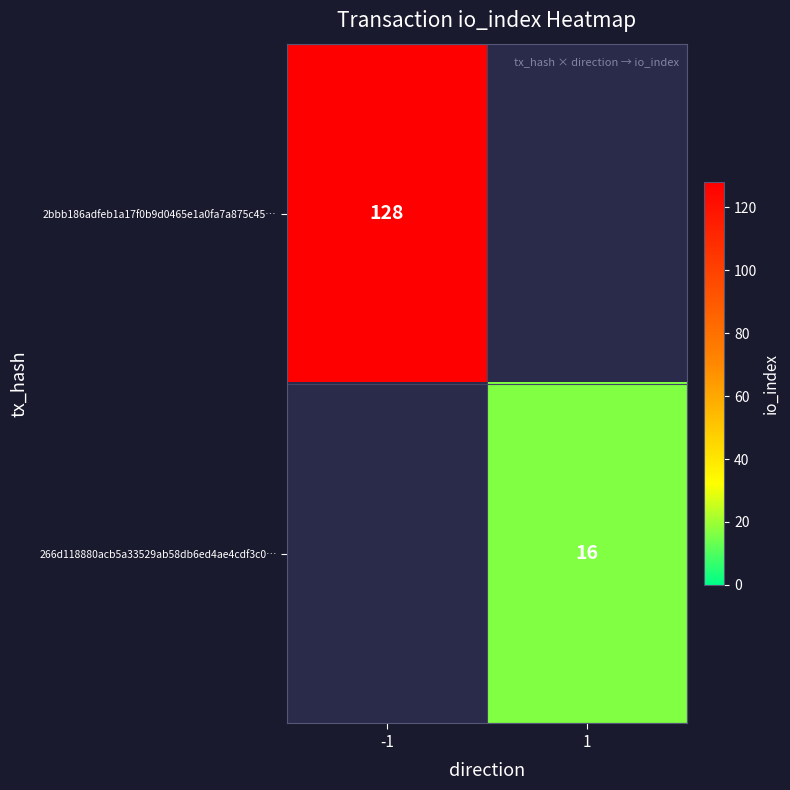

At how many categories does at least one series exceed 77?

1